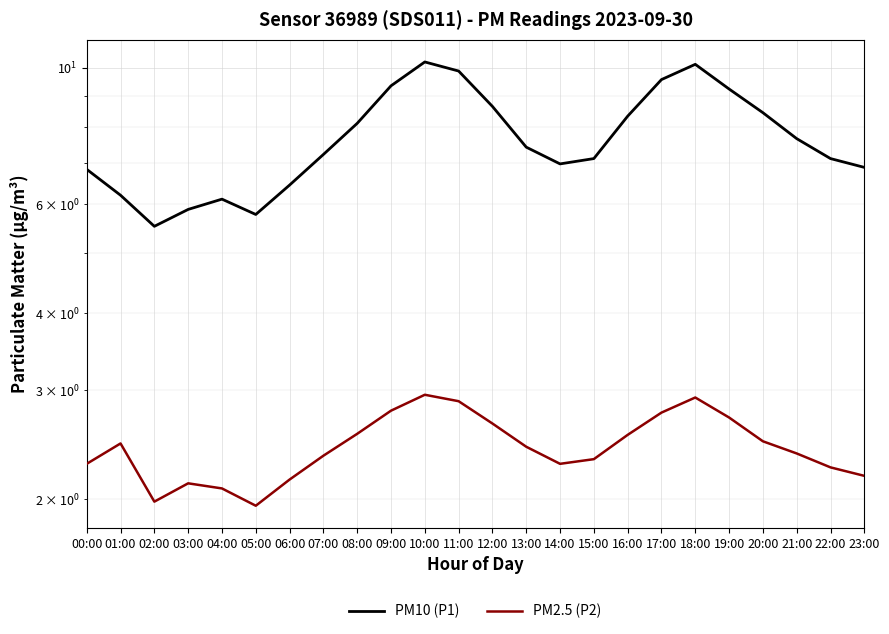

How many categories are shown in the chart?

24